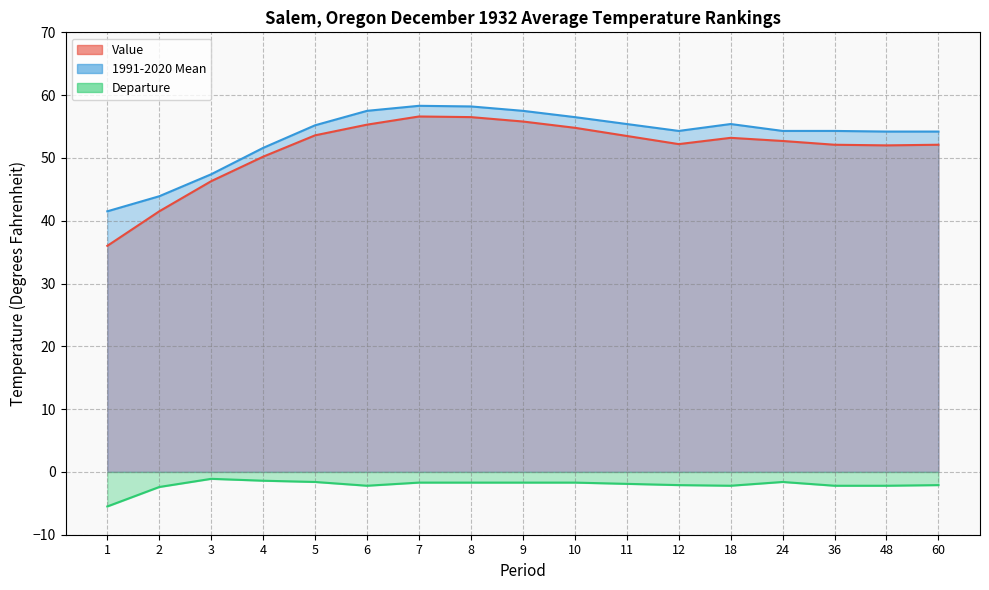

The value of 1991-2020 Mean at 6 is 57.5. True or false?

True